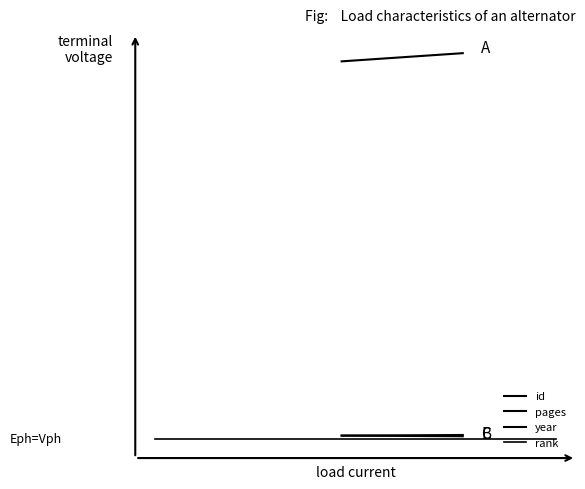

What is the average value of the rank series?

45